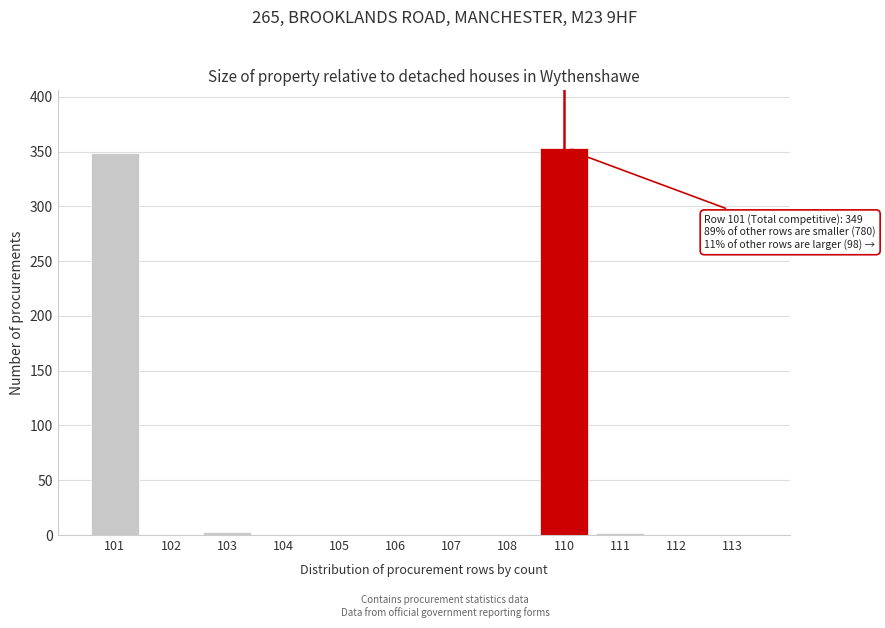

What is the sum of all values?

707